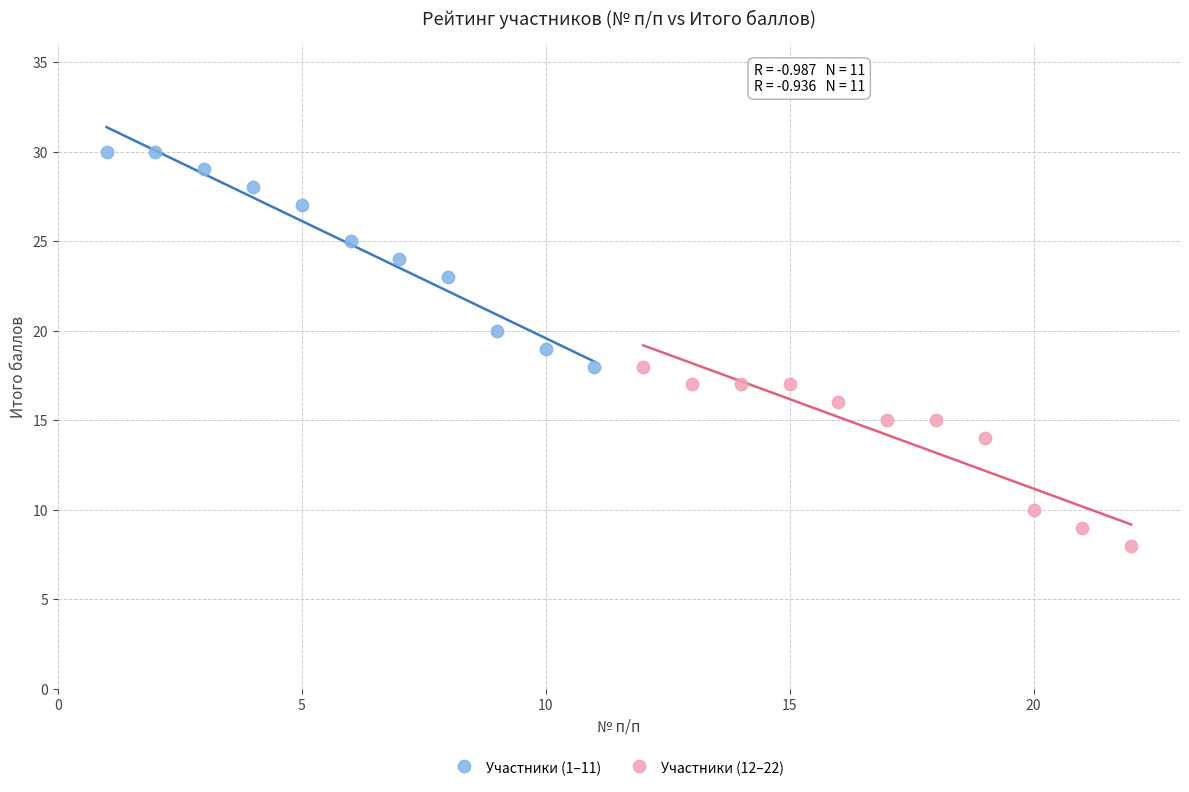

What are all the series names shown in the legend?

Участники (1–11), Участники (12–22)